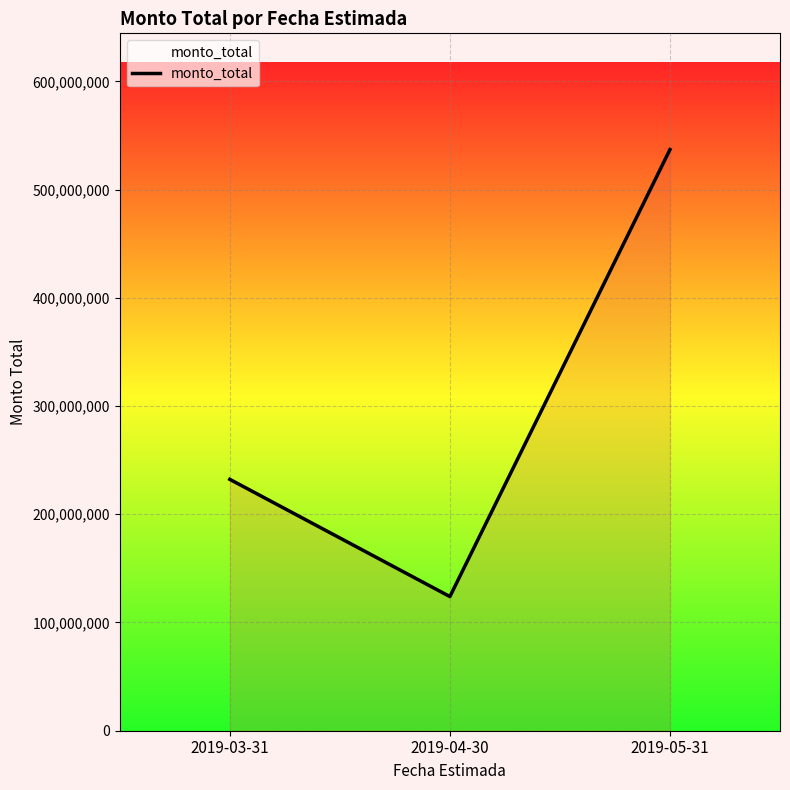

What is the average value?

297745035